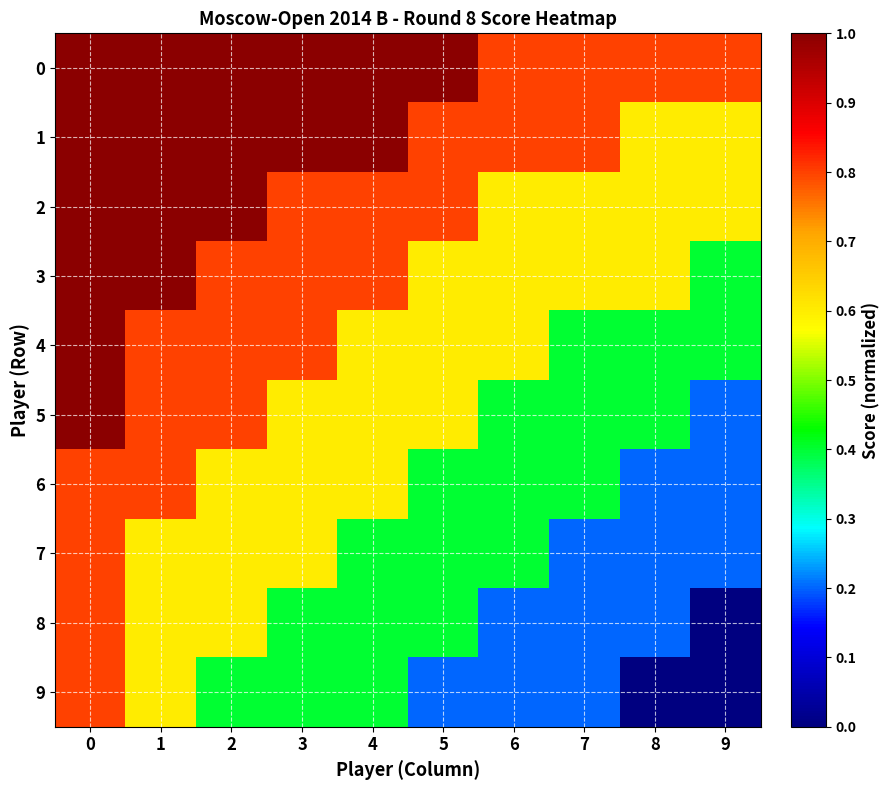

At how many categories does at least one series exceed 0?

10